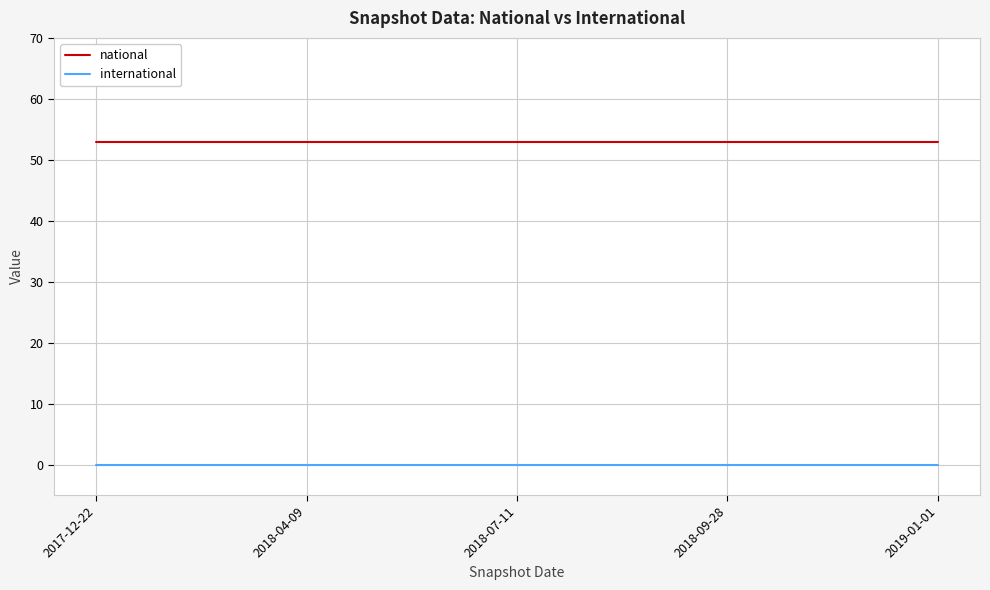

Does the chart display data point markers on the line(s)?

No